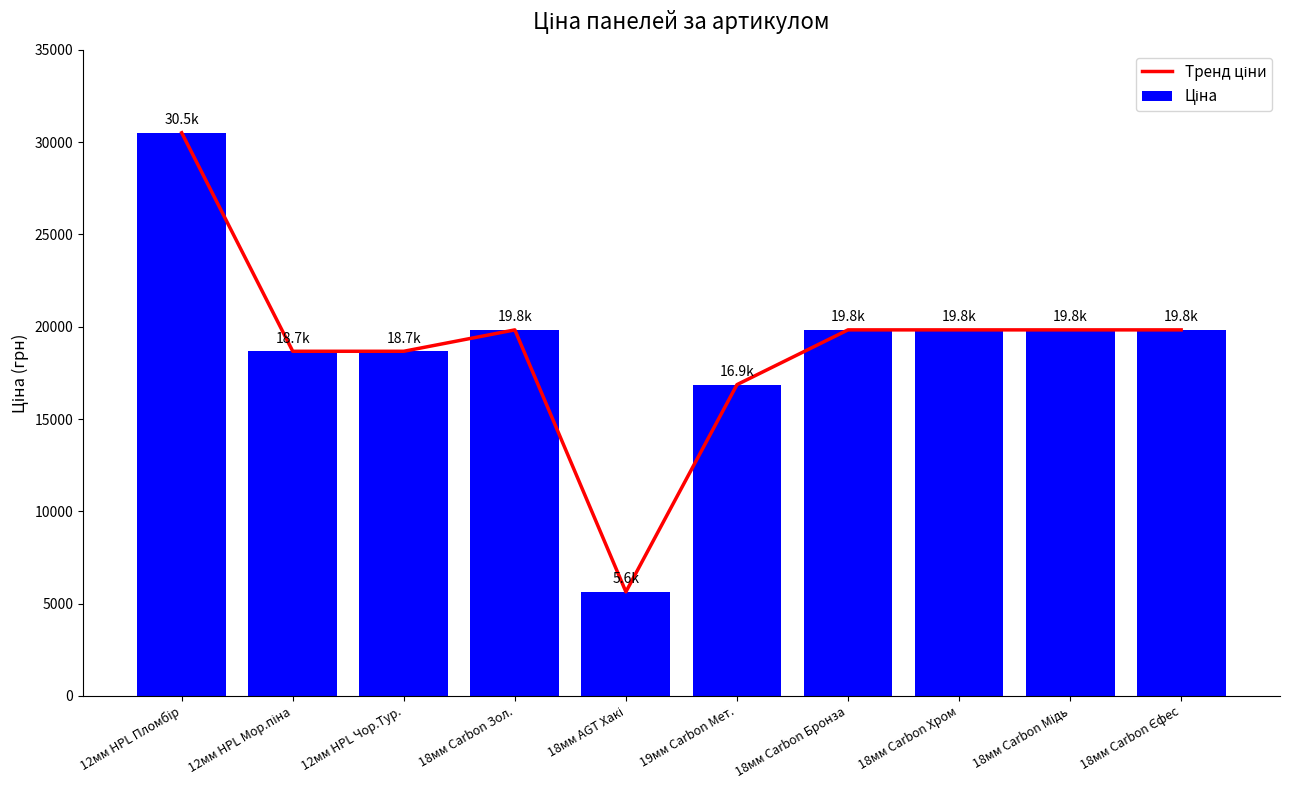

True or false: Ціна has a value of 19831.1 at 18мм Carbon Мідь.

True